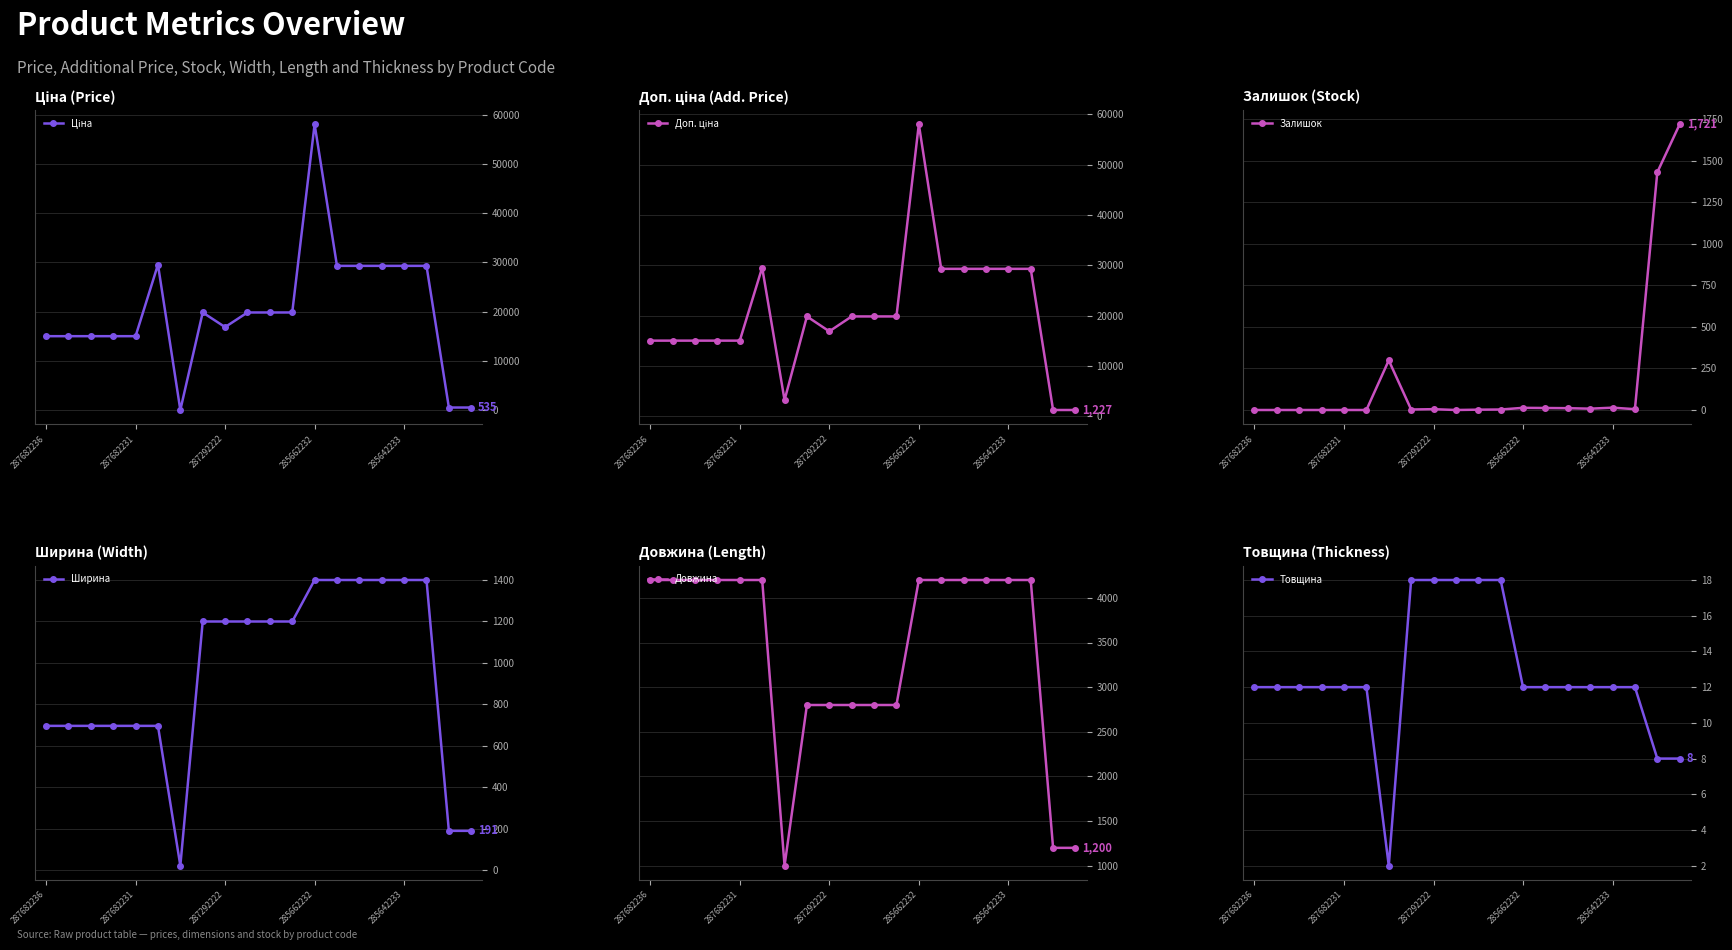

At which label is Довжина closest to 2600?

7